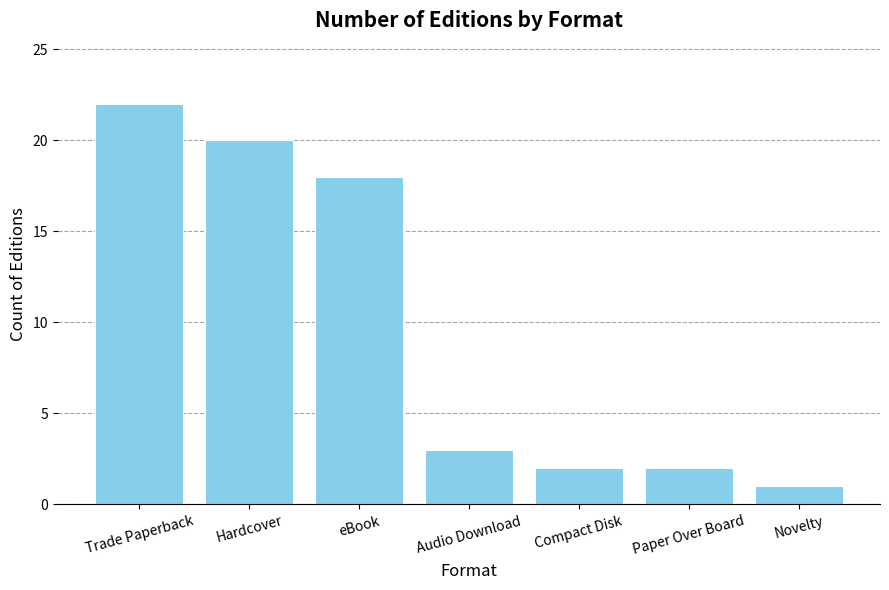

Is it true that the value at Compact Disk is 2?

True